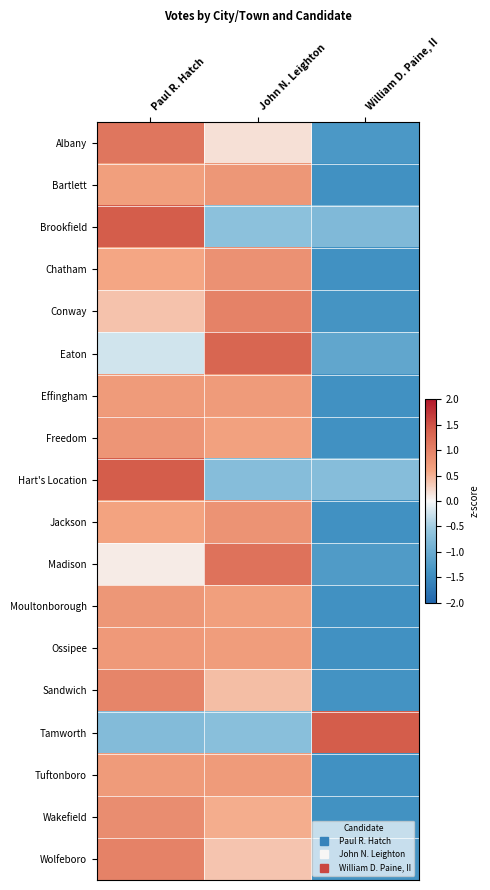

Which label corresponds to the largest value in the chart?

Paul R. Hatch